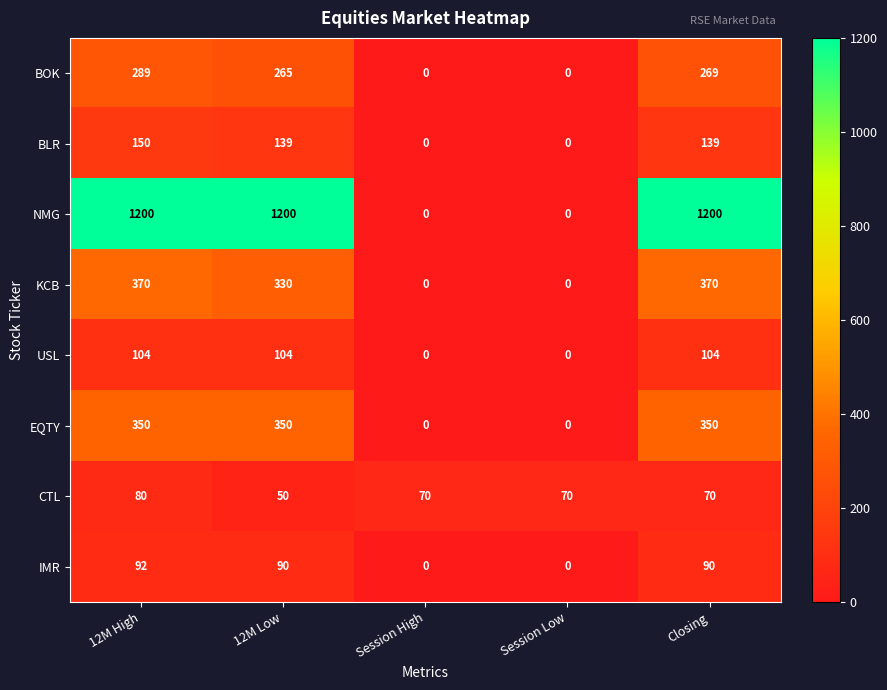

What value does the BLR series have at 12M Low?

139